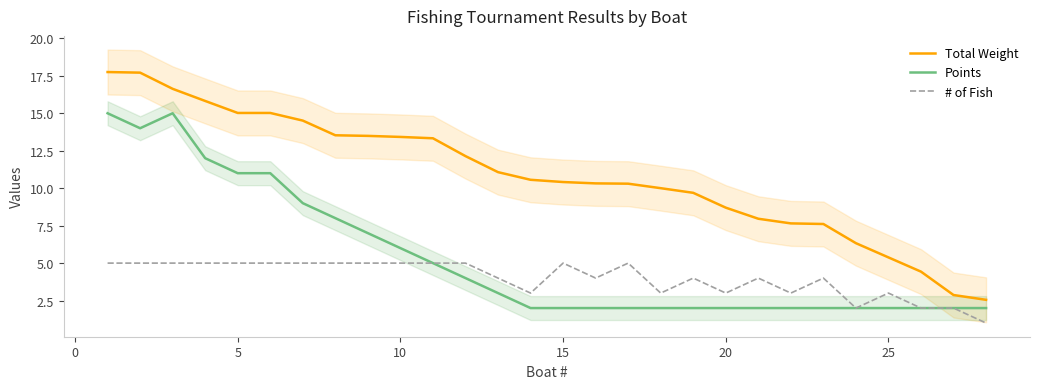

What is the difference between the highest and lowest values at 15?

10.0